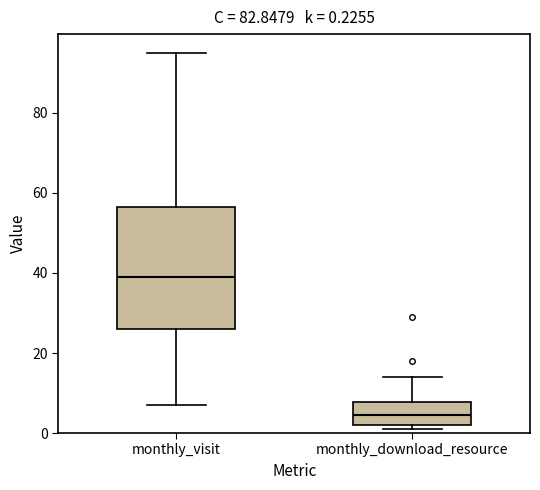

Which box has the lowest median line?

monthly_download_resource